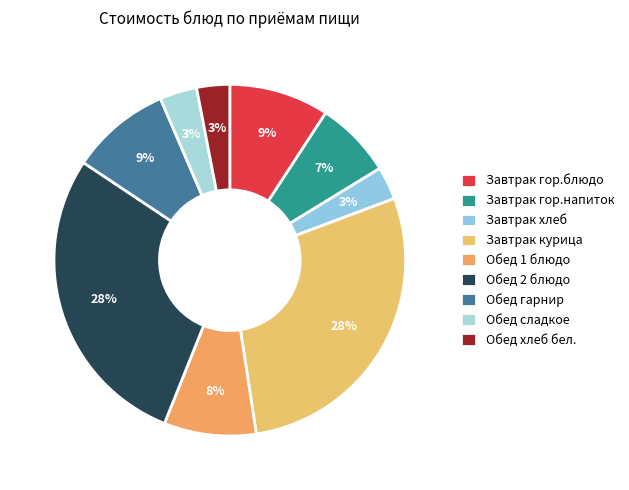

The Завтрак гор.блюдо slice represents 19% of the pie. True or false?

False